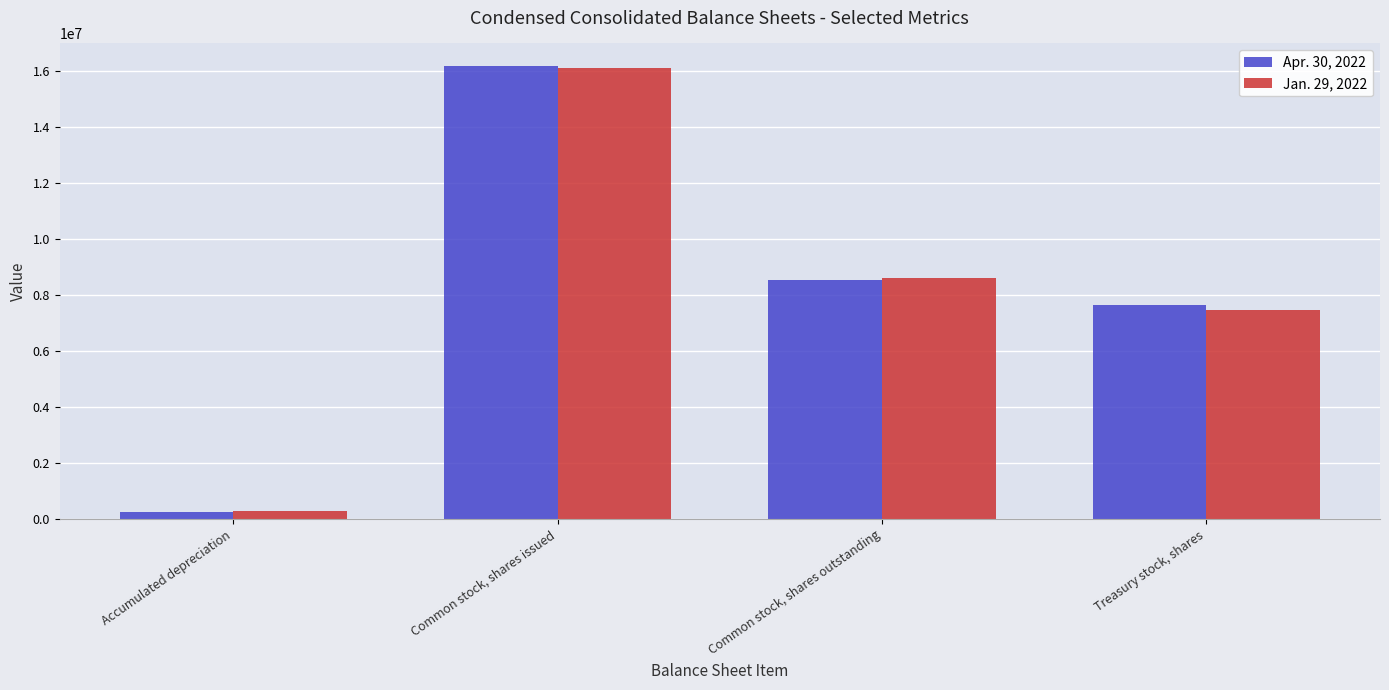

The value of Apr. 30, 2022 at Accumulated depreciation is 268982. True or false?

True